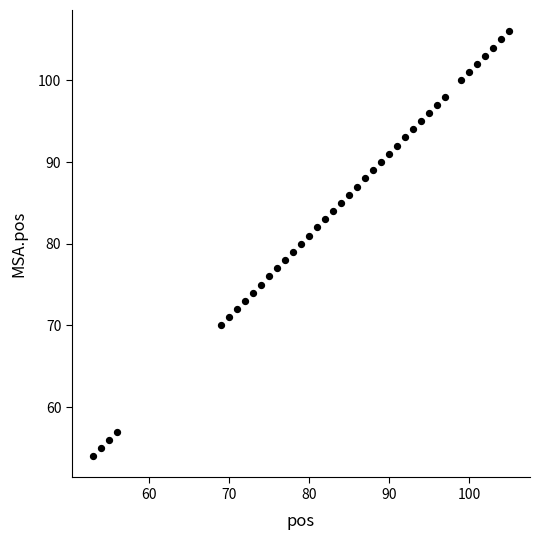

What is the range of X values (max minus min)?

52